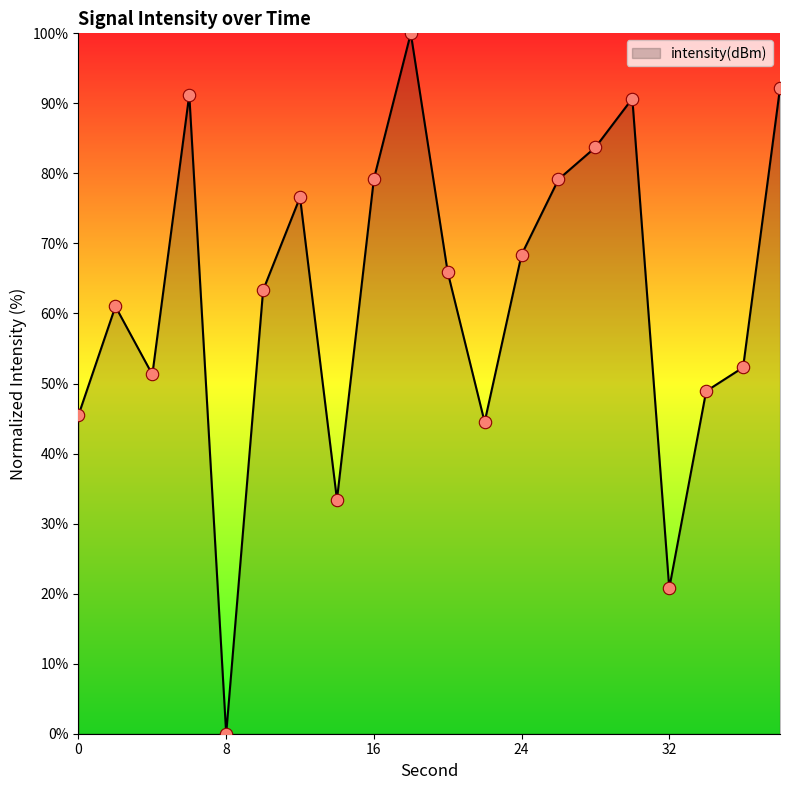

What is the maximum value shown in the chart?

100.0